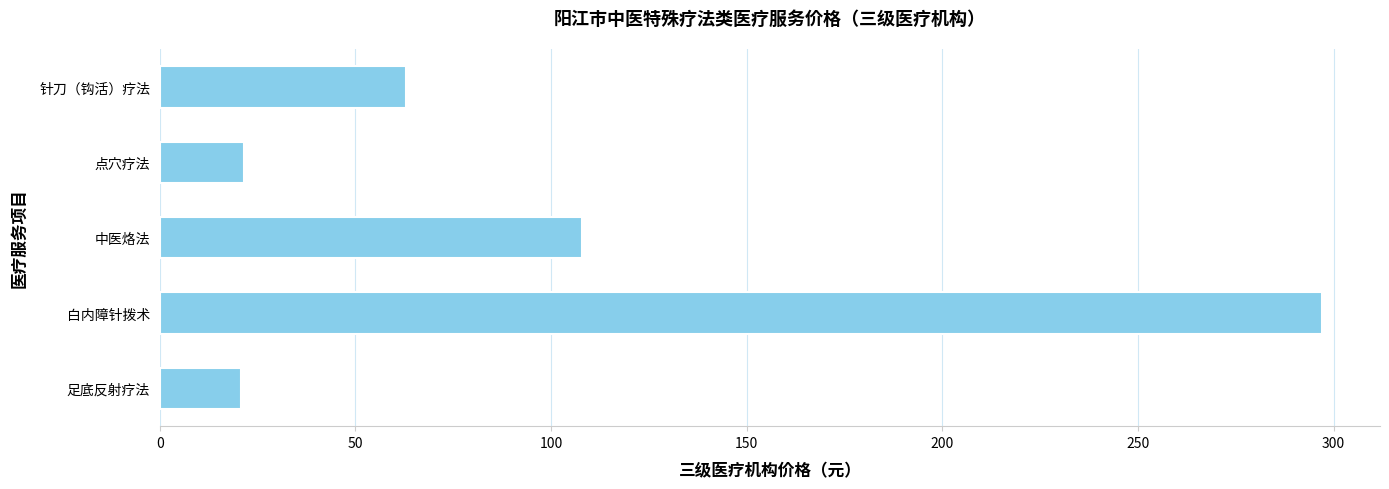

What is the sum of all values?

510.3